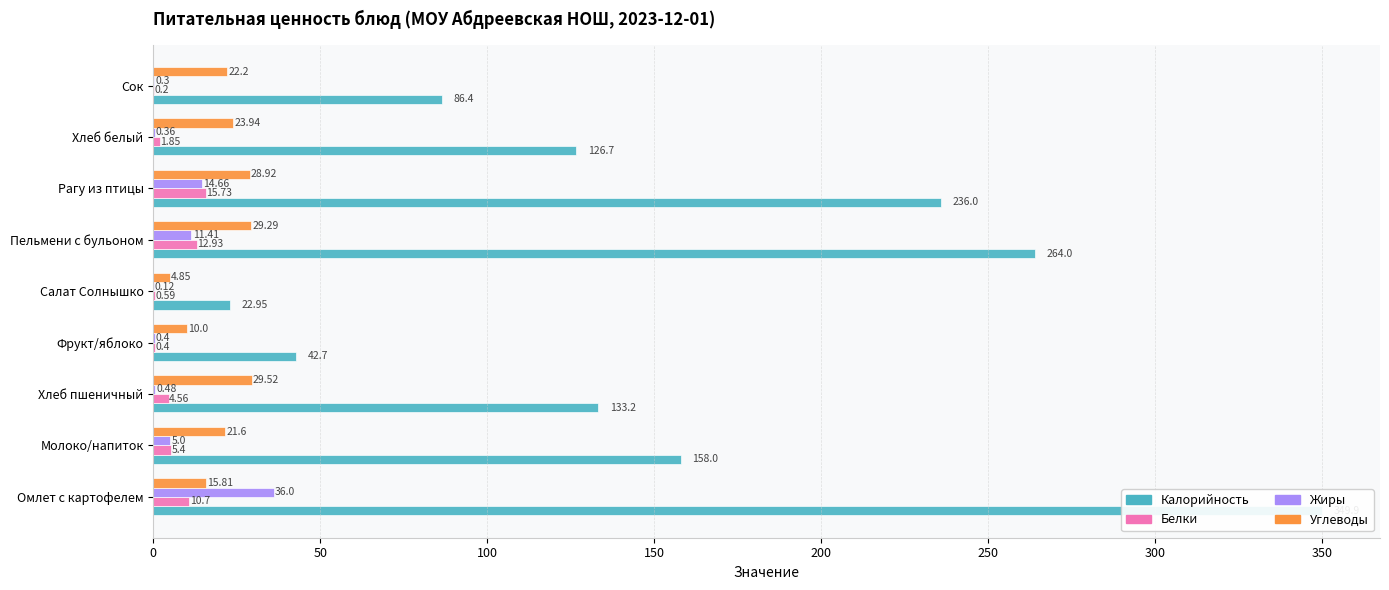

What is the value of the Калорийность bar at the 6th from the left?

264.0